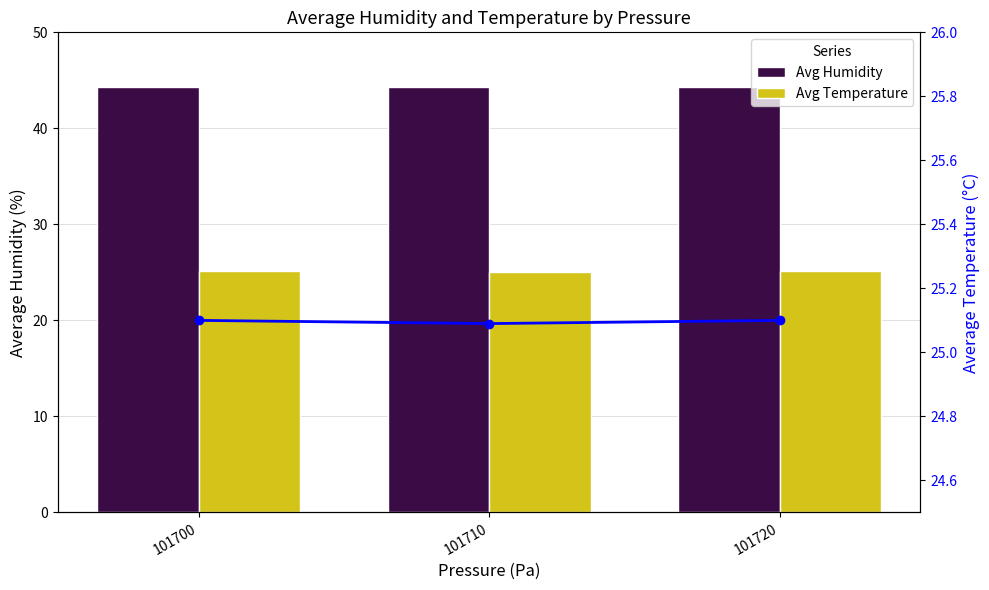

Is it true that Avg Temperature equals 25.1 at 101710?

True